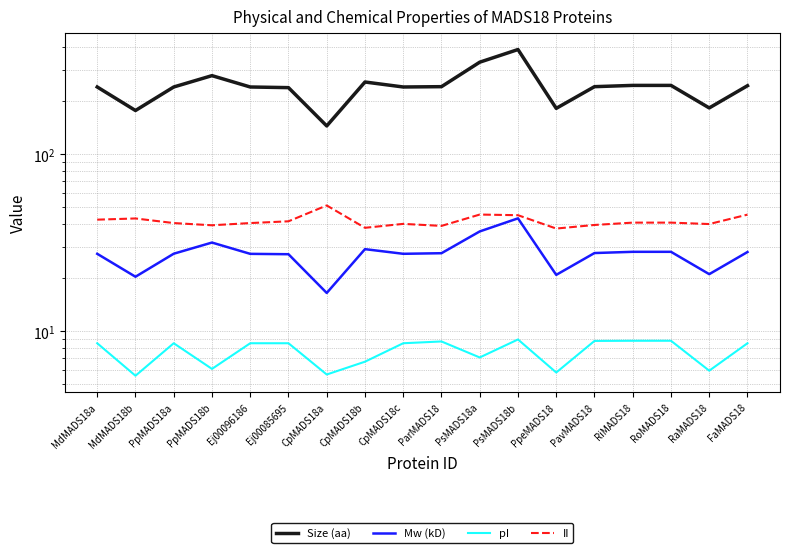

True or false: II and pI cross at least once.

False